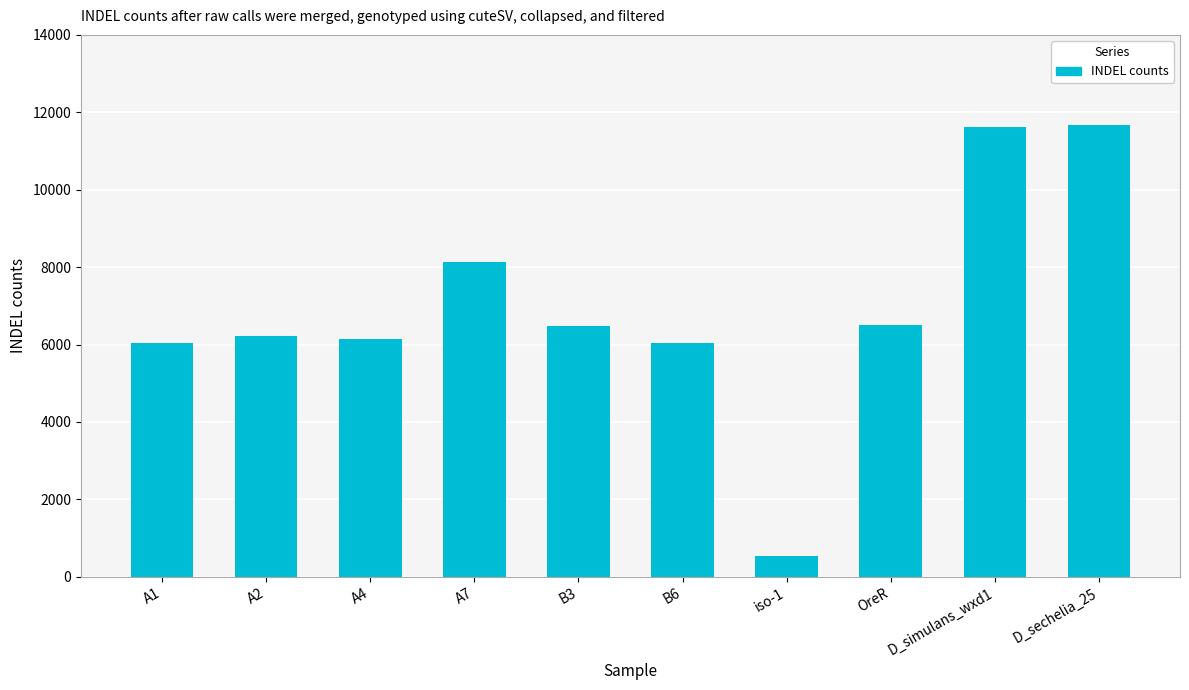

The value at A2 is 6212. True or false?

True